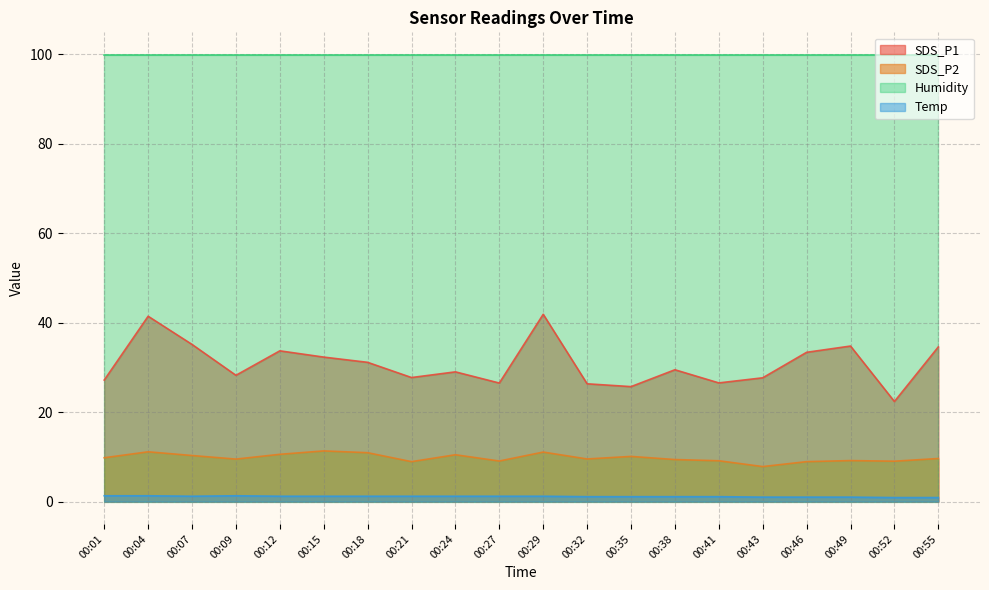

List the series in order of their peak value, lowest first.

Temp, SDS_P2, SDS_P1, Humidity